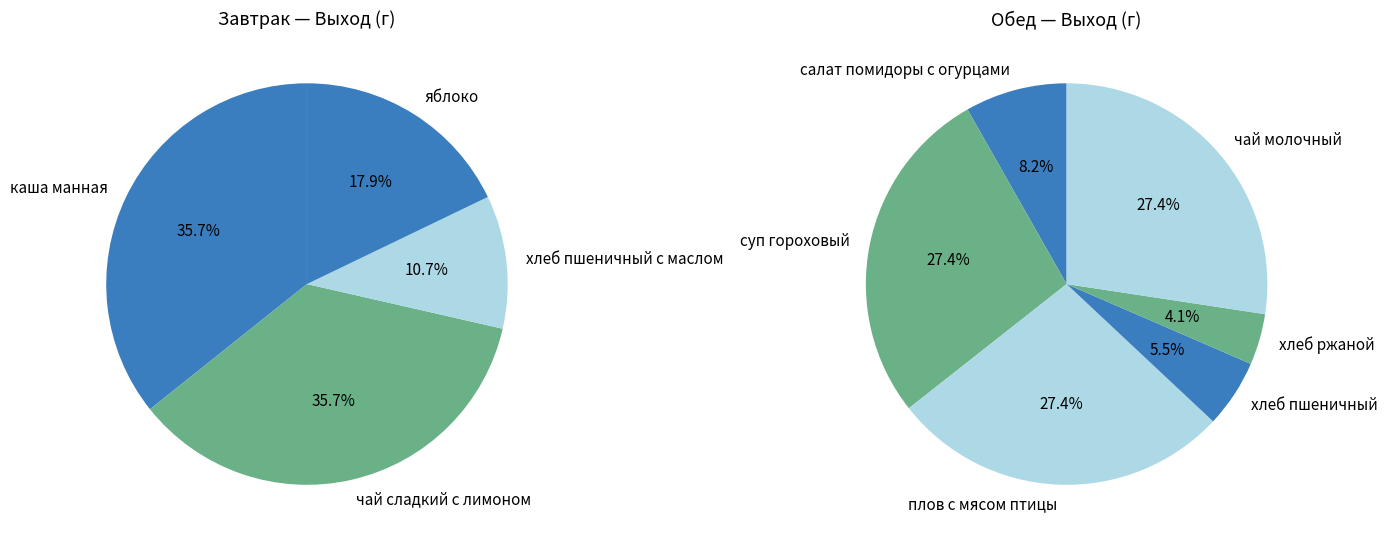

Is it true that суп гороховый is 22% of the pie?

False